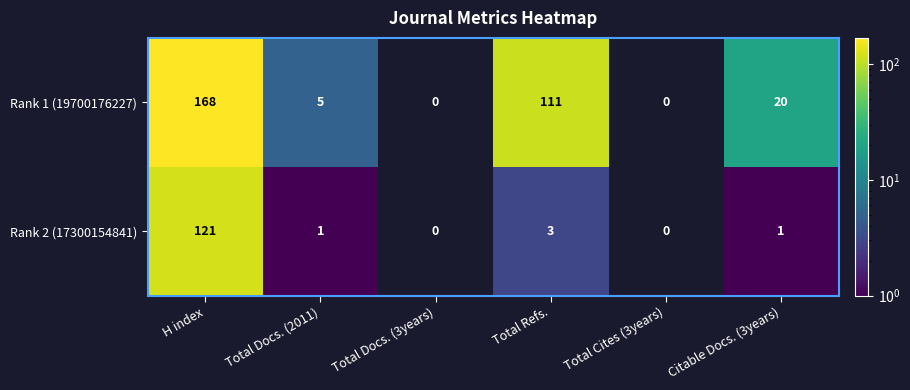

Which series has the widest spread of values?

Rank 1 (19700176227)